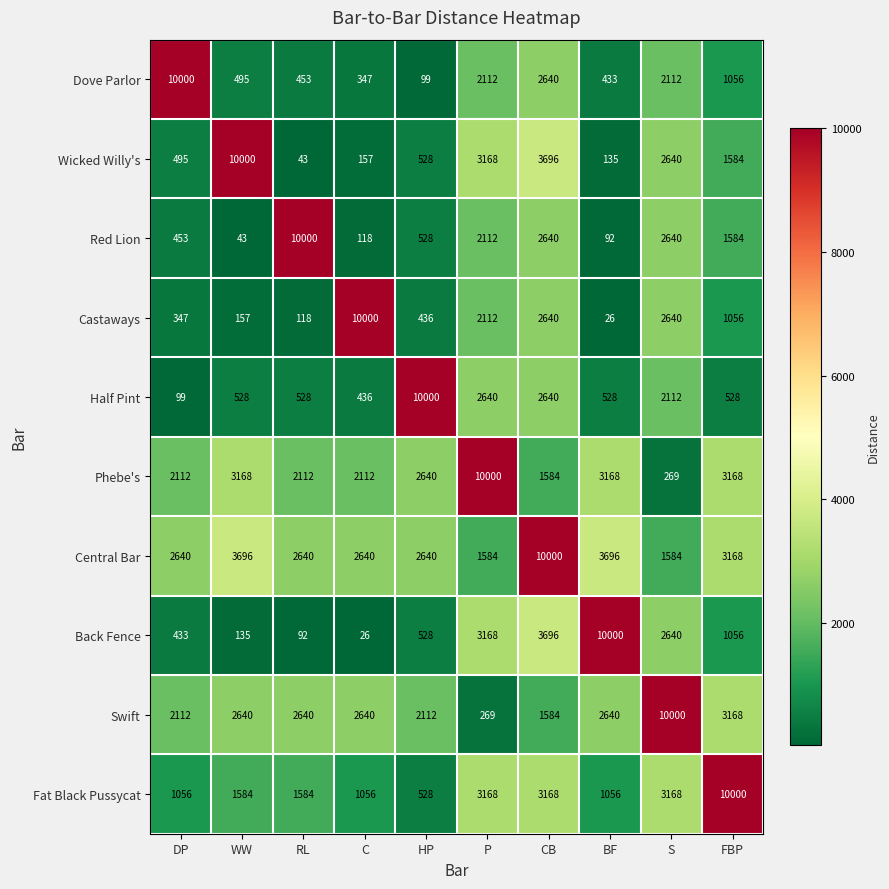

What is the spread (max minus min) of values at HP?

9901